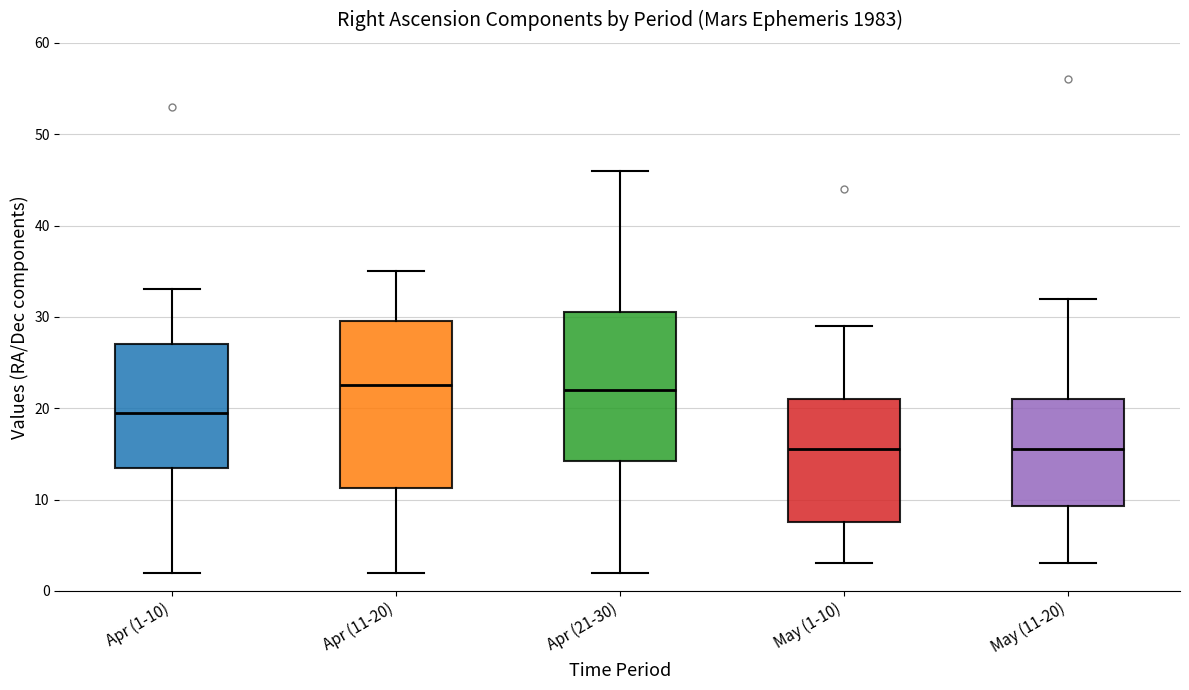

Where does the median line of the box for May (11-20) sit on the y-axis? The values are not printed on the chart, so give them approximately, as read against the axis.

16